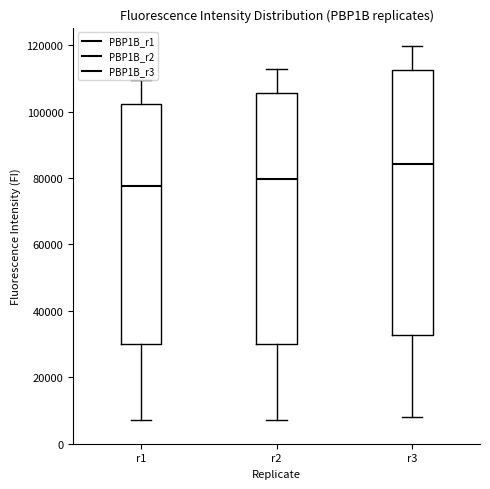

Comparing the boxes themselves (not the whiskers), which one is the tallest?

r3